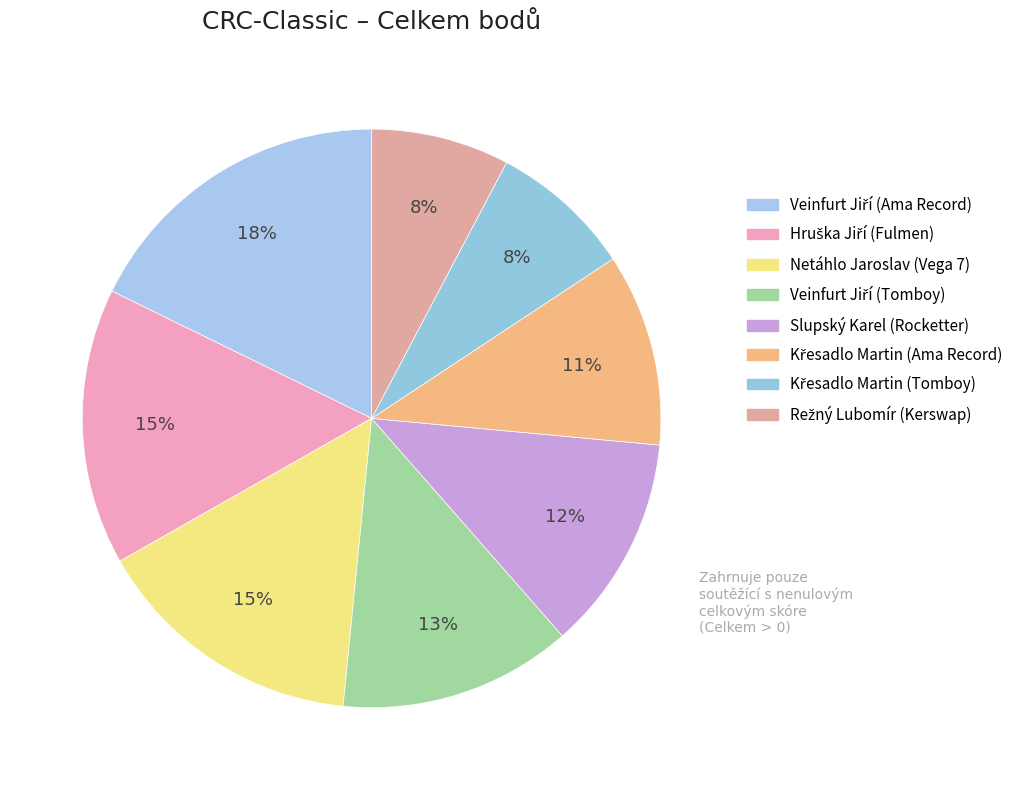

How many segments does this pie chart have?

8